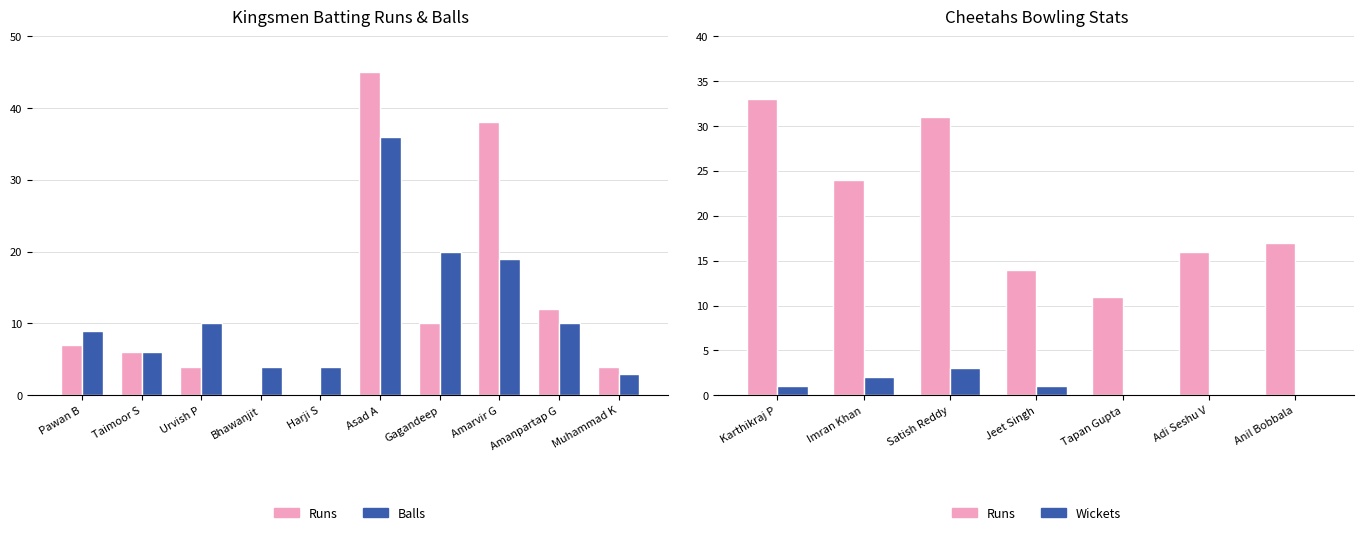

Is it true that the value at Muhammad K is 4?

True